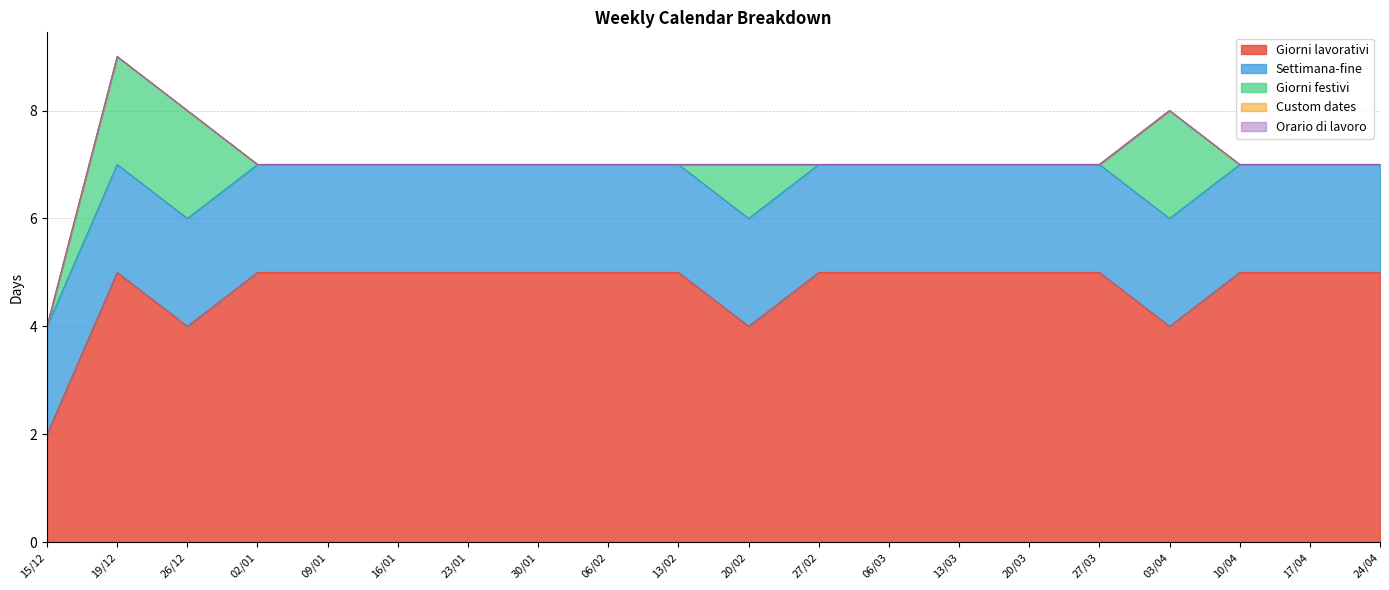

Is the value of Orario di lavoro at 30/01 greater than the value of Custom dates at 26/12?

No